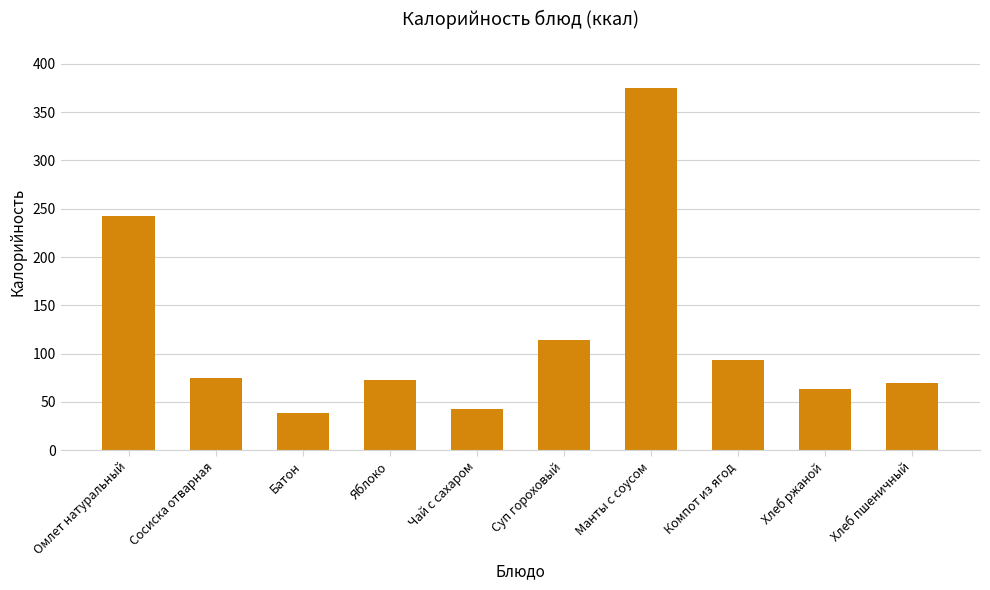

What is the sum of all values?

1186.9